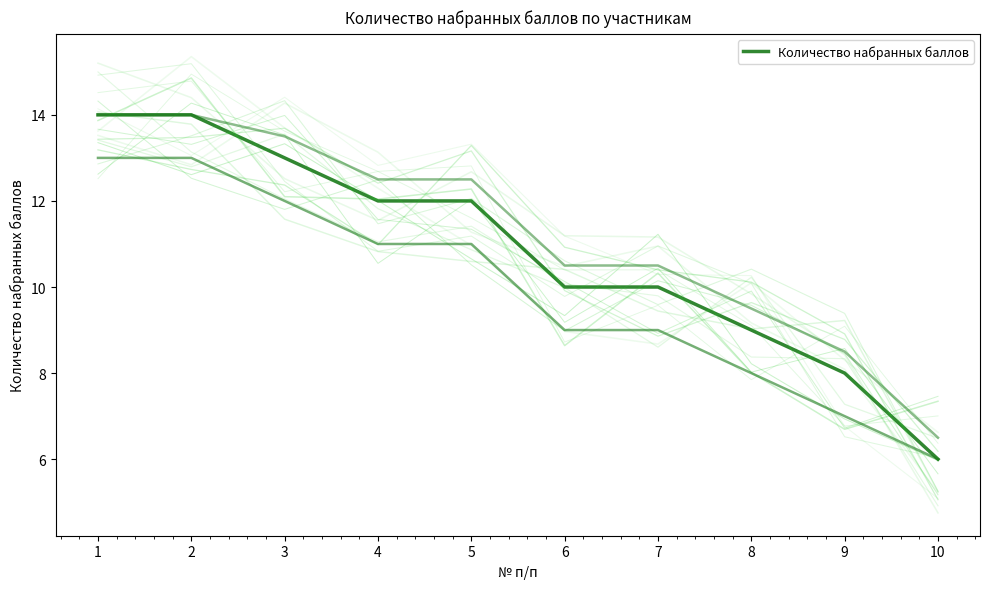

Reading left to right, transcribe all the data shown in this chart.

14	14	13	12	12	10	10	9	8	6